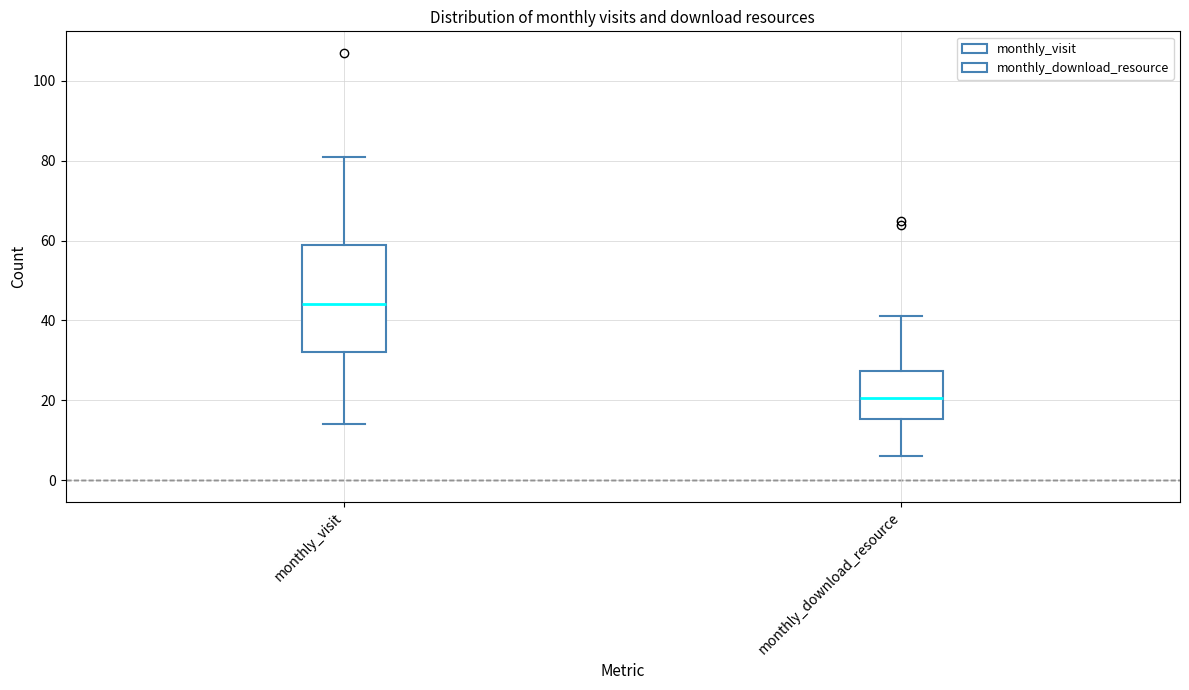

Reading left to right, read every box against the y-axis: the position of its median line, the range the box covers, and the ends of its whiskers. The values are not printed on the chart, so give them approximately, as read against the axis.

monthly_visit: median 44, box 32 to 60, whiskers 14 to 82
monthly_download_resource: median 20, box 16 to 28, whiskers 6 to 42